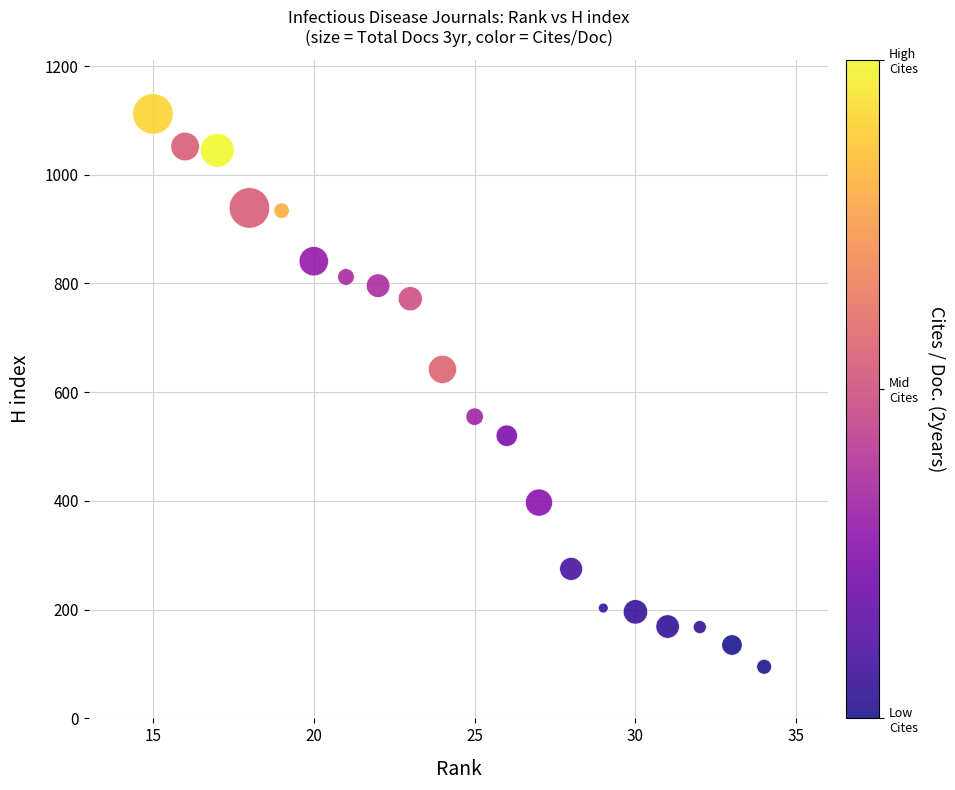

What is the range of Y values (max minus min)?

1017